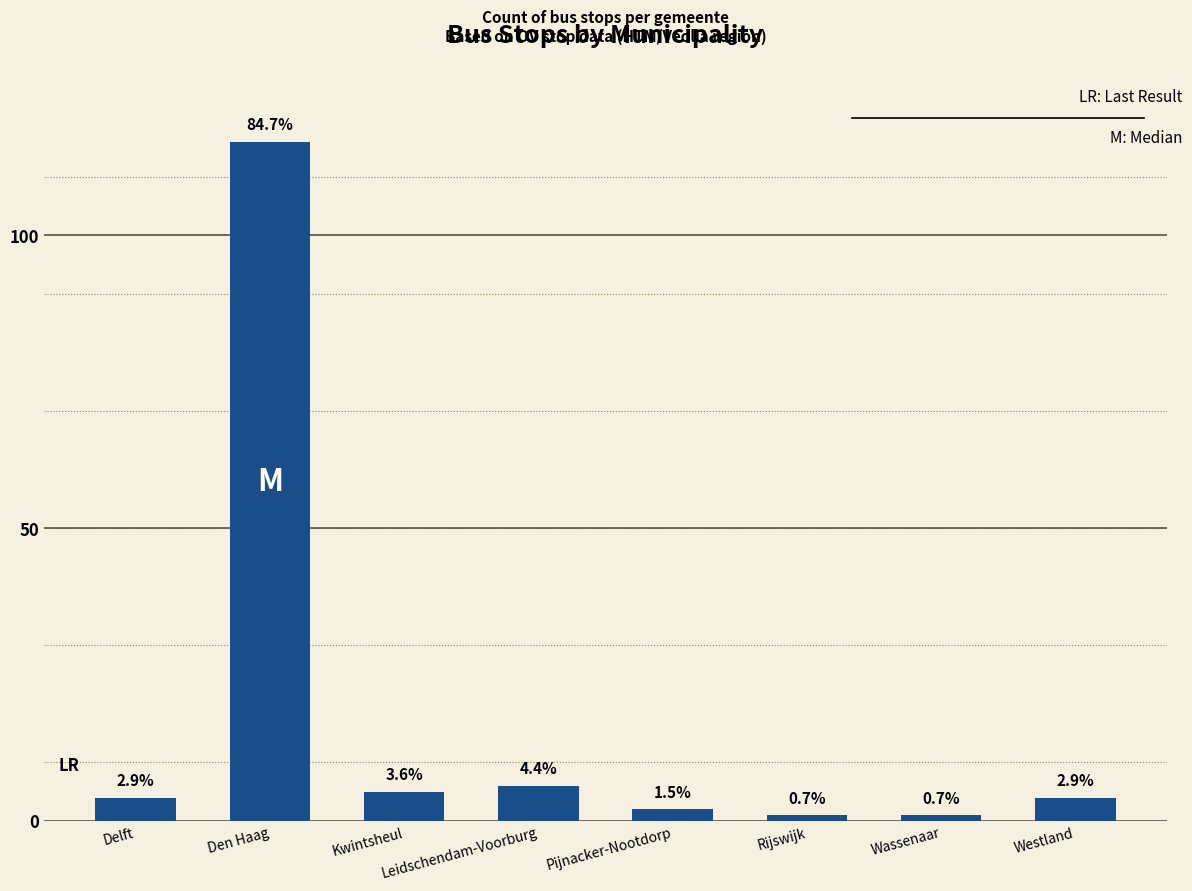

Where does the data first go above 4?

Den Haag